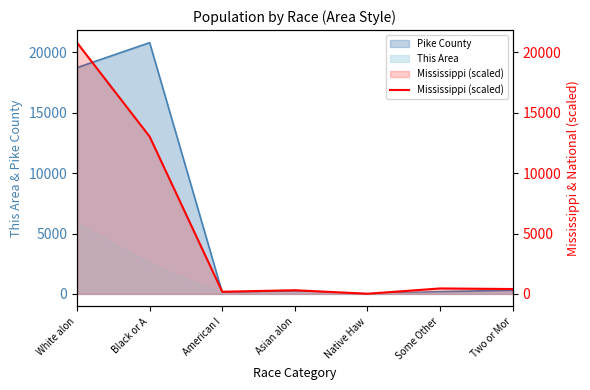

Where is the data nearest to the value 10413?

Black or A